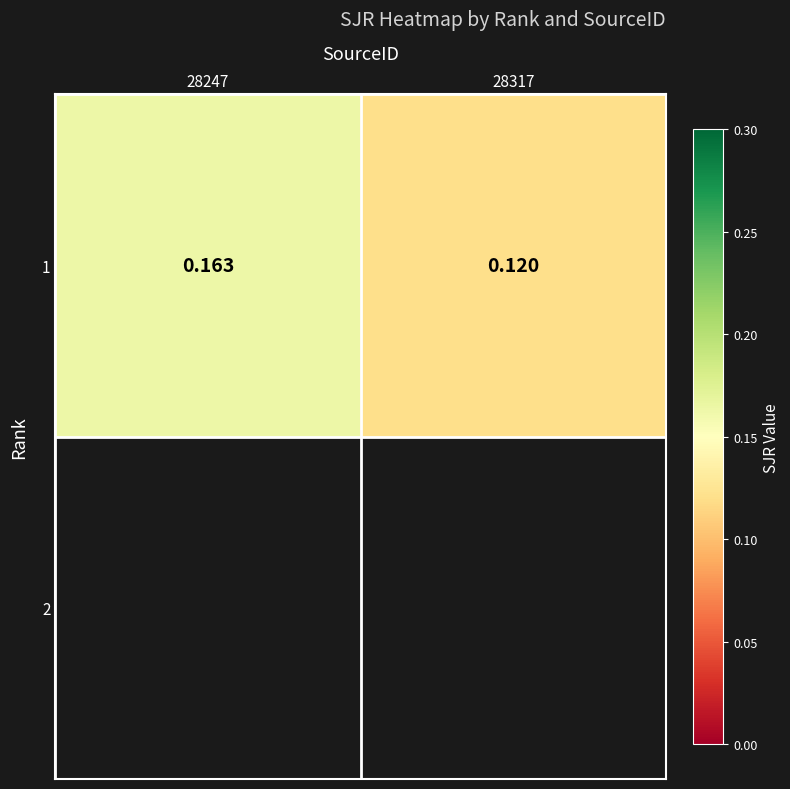

Which has a higher value, 28247 or 28317?

28247